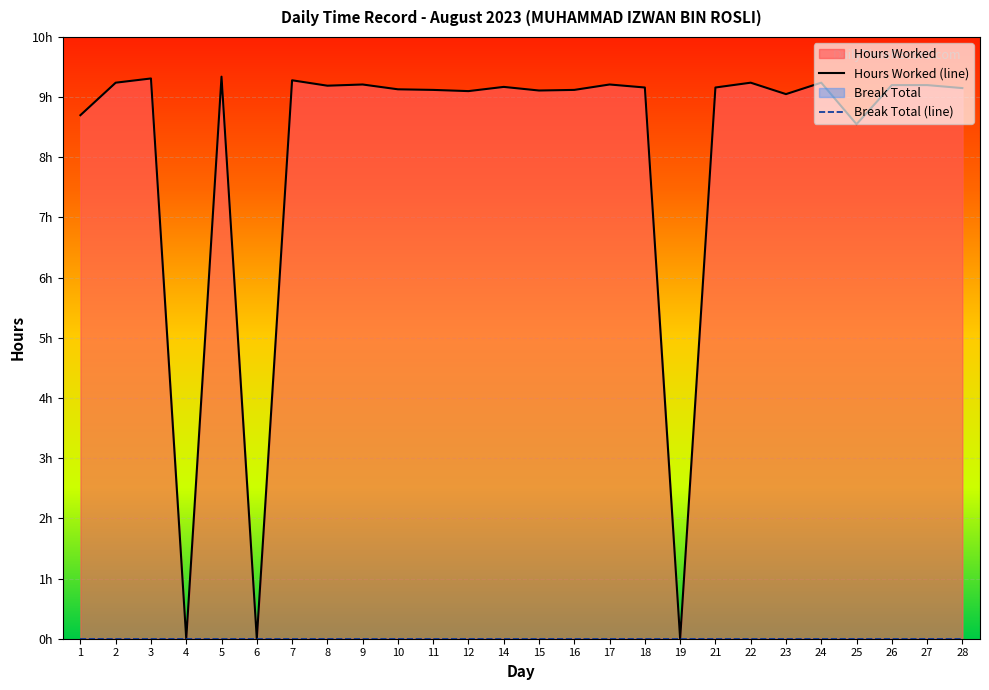

How many data points are above 9?

21